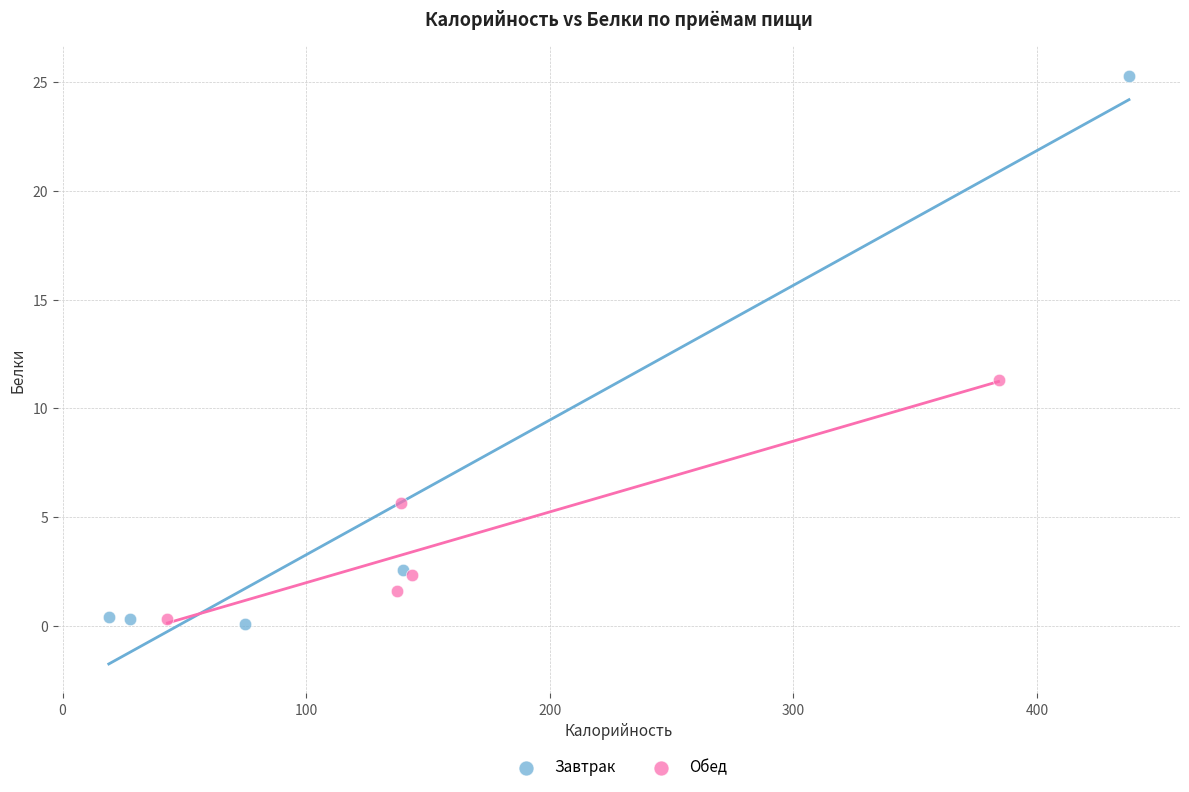

Which series contains the highest Y value?

Завтрак